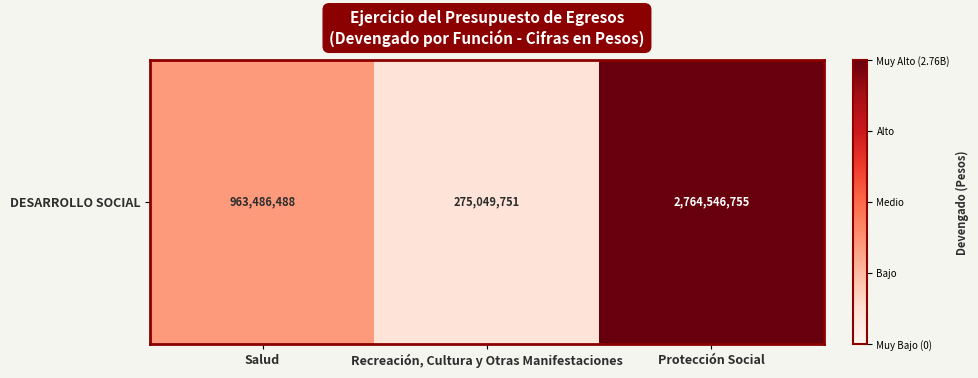

What is the sum of all values?

4003082994